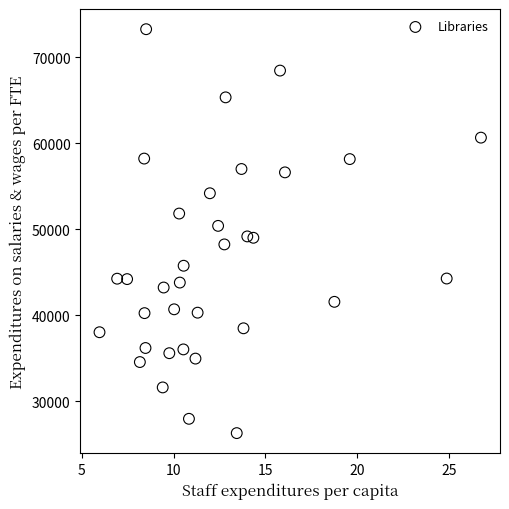

What is the range of Y values (max minus min)?

46931.7